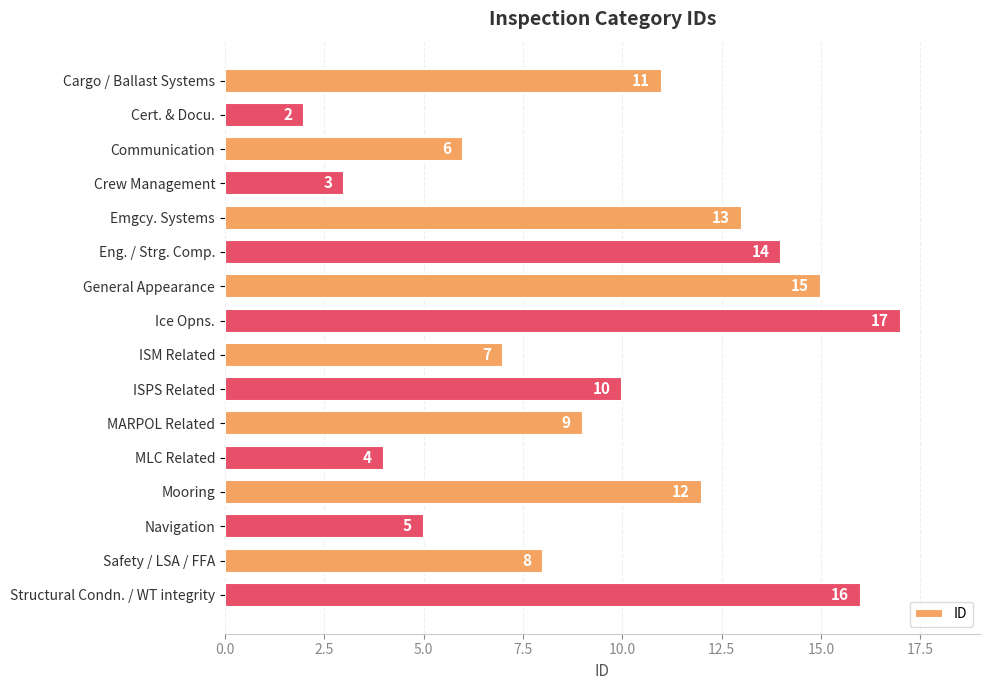

Which label corresponds to the largest value in the chart?

Ice Opns.